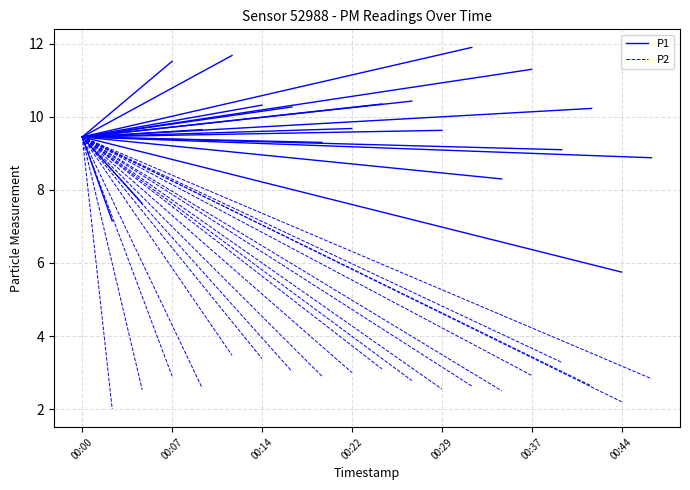

What is the spread (max minus min) of values at 00:07?

5.2